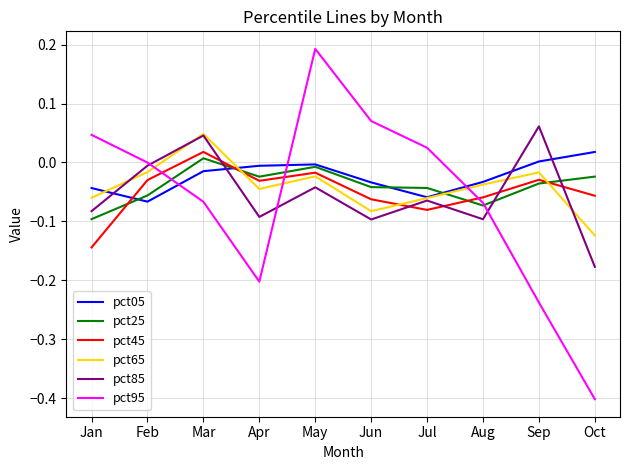

Between Aug and Oct, which series saw the biggest shift?

pct95